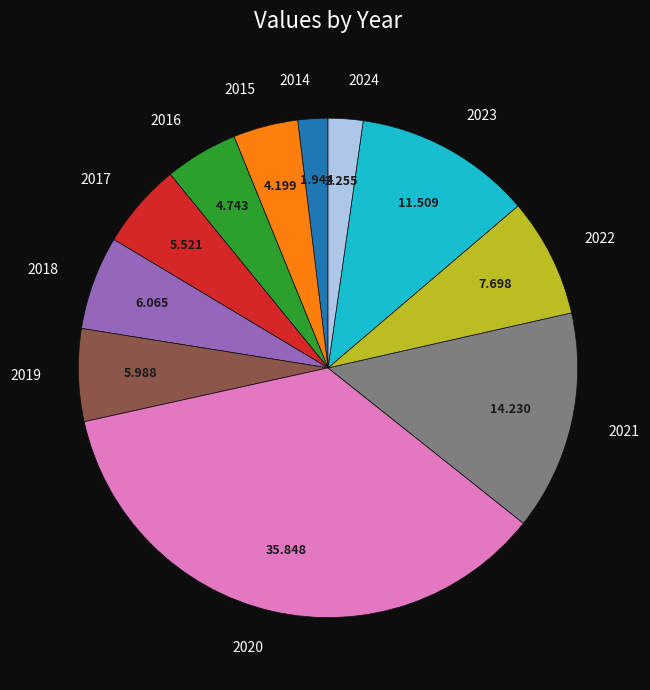

Do 2015 and 2019 together represent more than half of the pie?

No